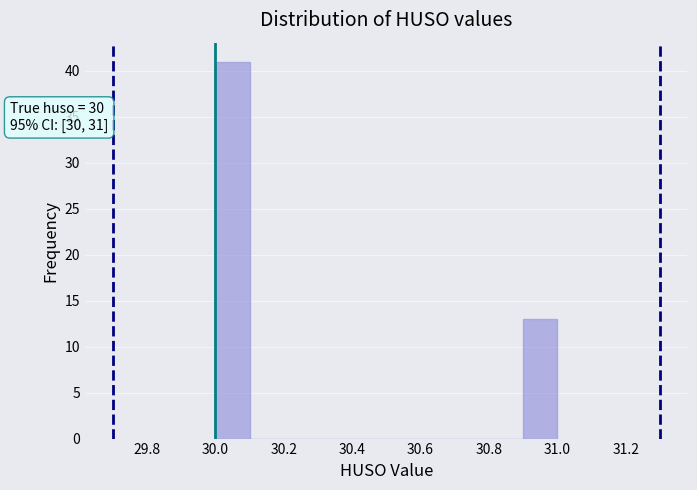

Which range on the x-axis has the tallest bar?

30.0 to 30.1